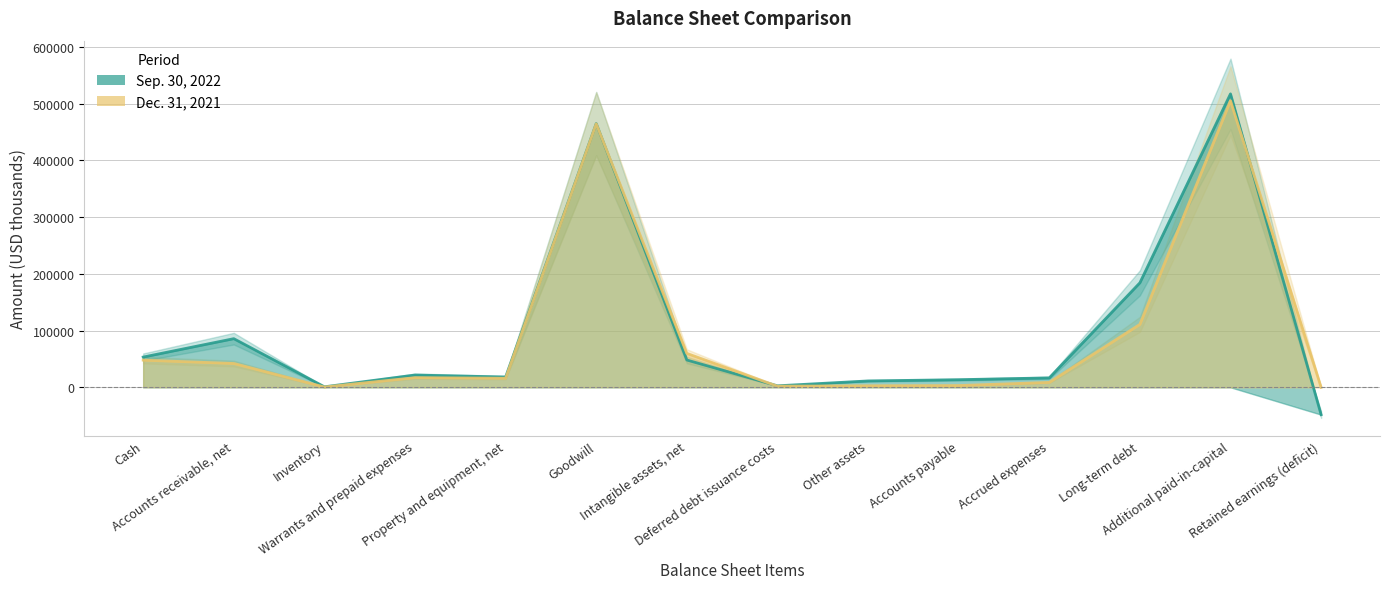

What are all the series names shown in the legend?

Sep. 30, 2022, Dec. 31, 2021